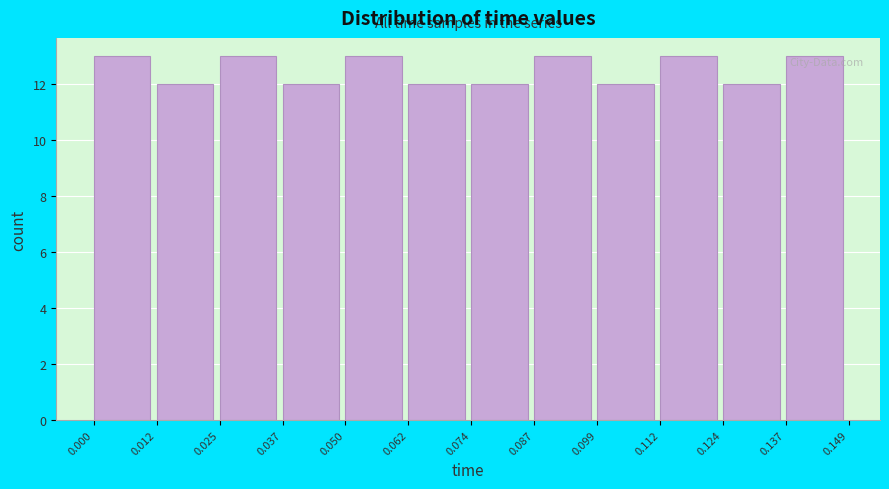

Reading left to right, transcribe this chart: for each bar, give the range it covers on the x-axis and its height. The values are not printed on the chart, so give them approximately, as read against the axis.

0.000 to 0.012: 13
0.012 to 0.025: 12
0.025 to 0.037: 13
0.037 to 0.050: 12
0.050 to 0.062: 13
0.062 to 0.074: 12
0.074 to 0.087: 12
0.087 to 0.099: 13
0.099 to 0.112: 12
0.112 to 0.124: 13
0.124 to 0.137: 12
0.137 to 0.149: 13